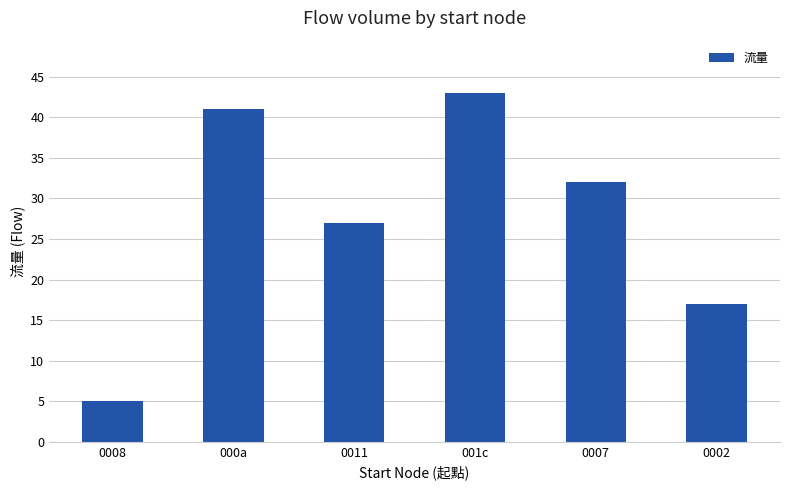

What is the sum of the values at 0011 and 0002?

44